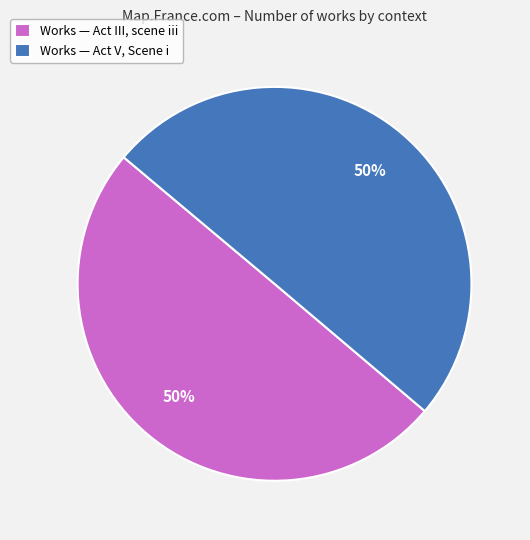

To the nearest percent, what portion does Works — Act III, scene iii represent?

50%